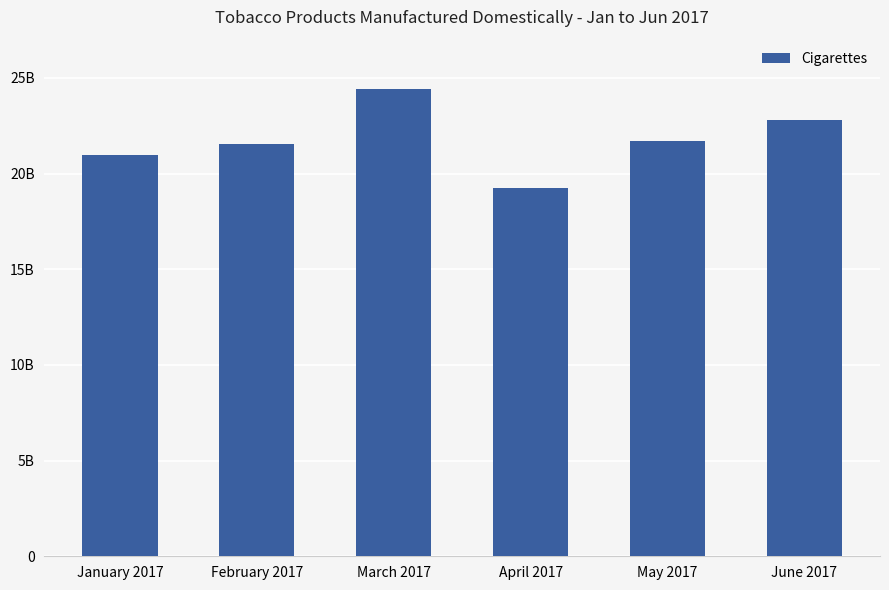

Are the bars horizontal?

No